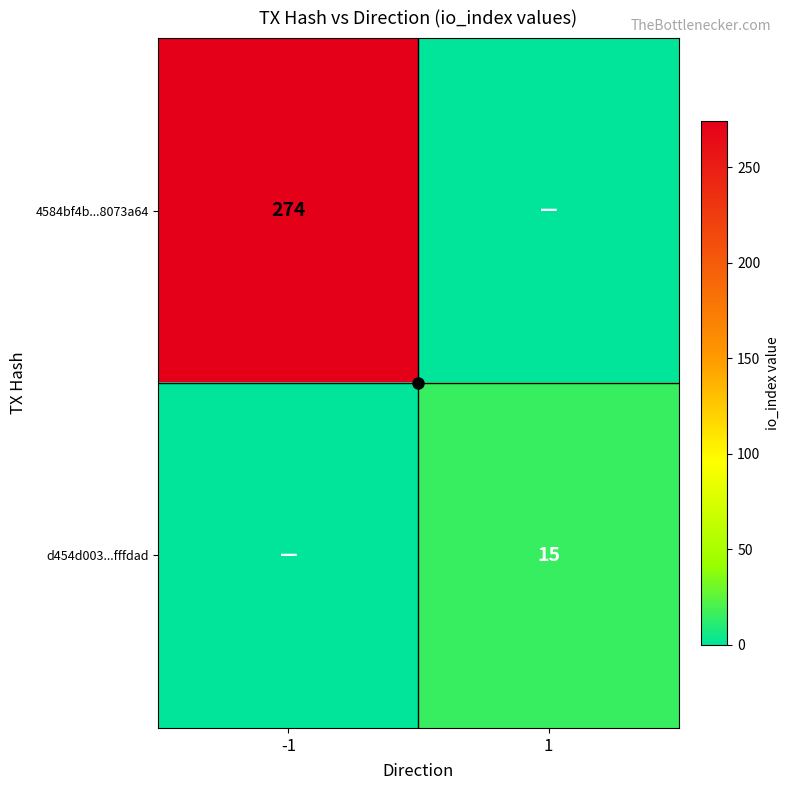

What is the maximum value shown in the chart?

274